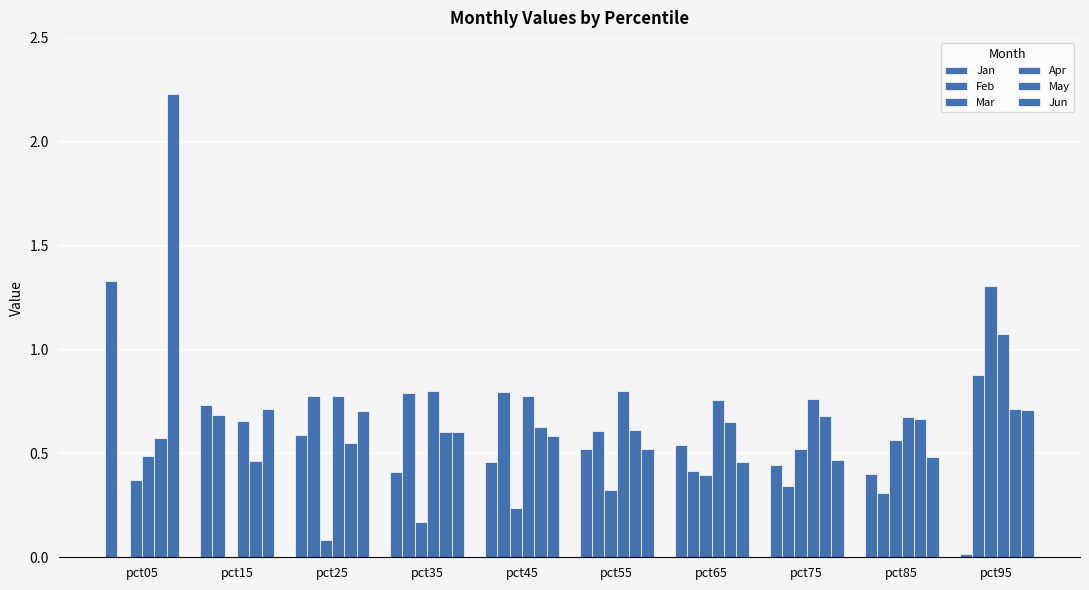

Which series has the largest total across all categories?

Apr